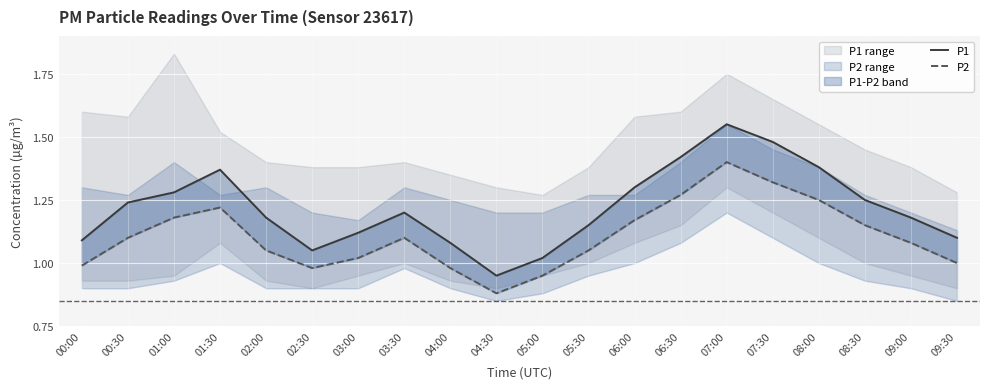

Is this an area chart (filled region under the line)?

No